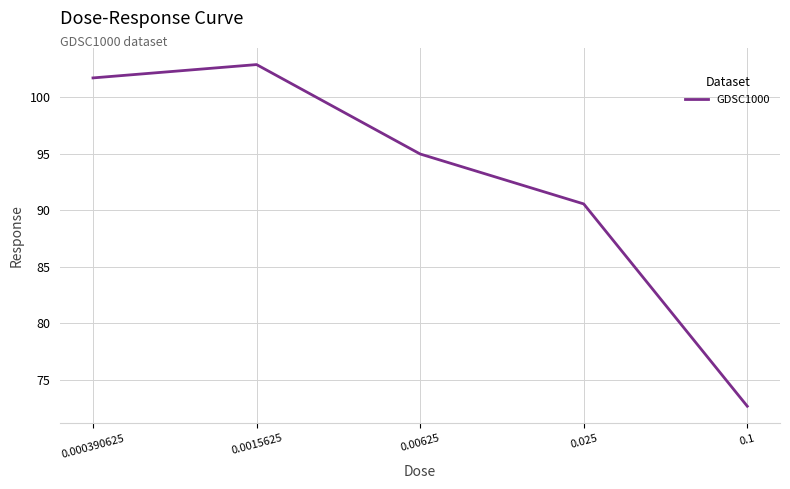

Count the number of values greater than 94.

3